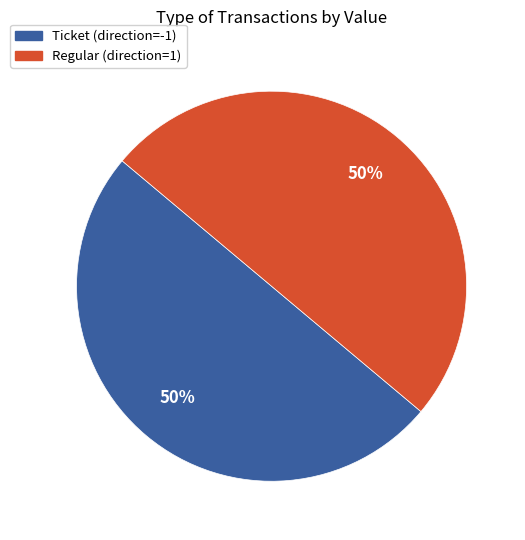

How many segments does this pie chart have?

2